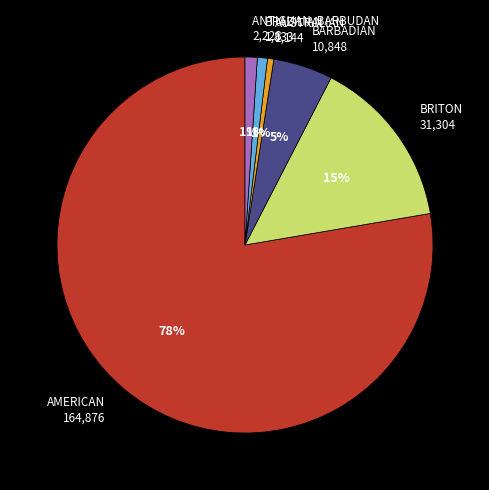

What percentage is the BRITON slice, to the nearest percent?

15%